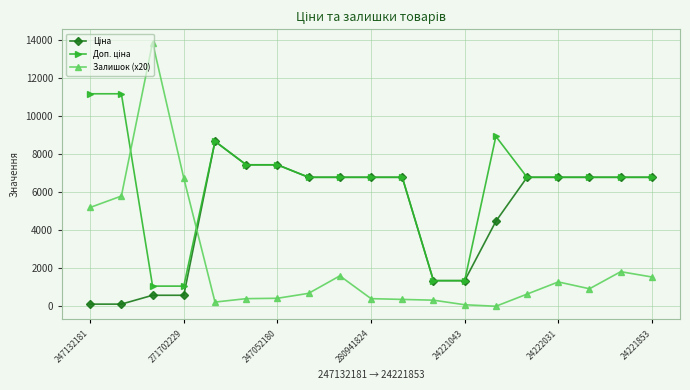

At how many categories does at least one series exceed 2493?

17